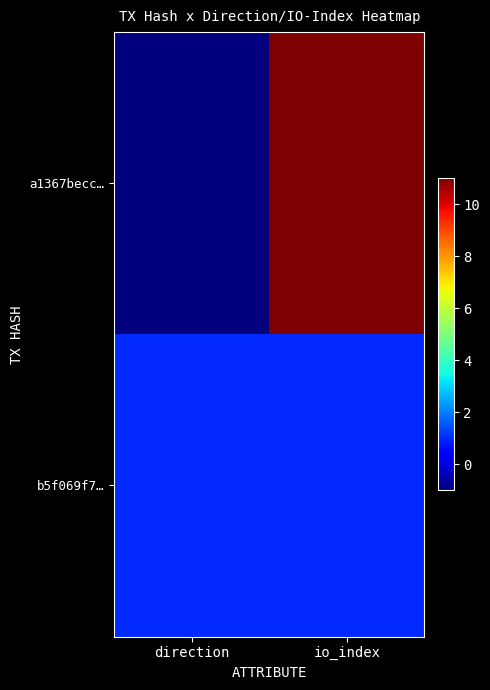

List the series in order of their overall mean, lowest first.

b5f069f7…, a1367becc…